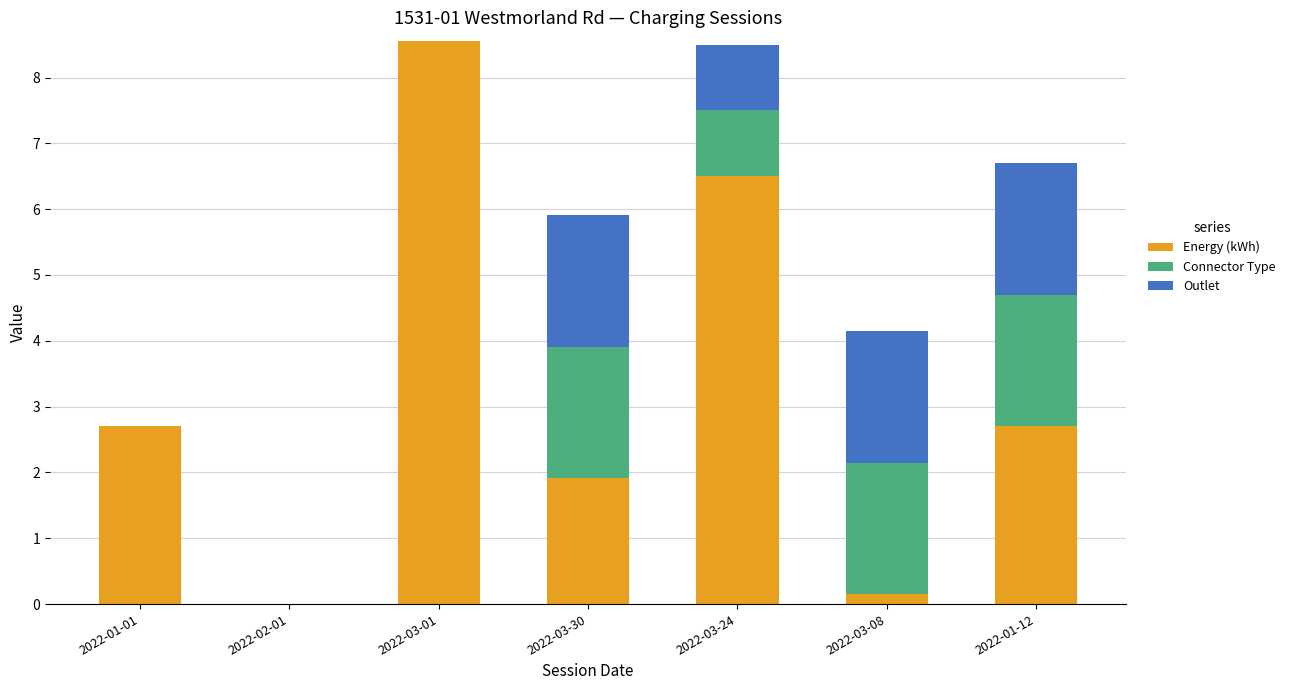

Which category has the highest value in the Energy (kWh) series?

2022-03-01